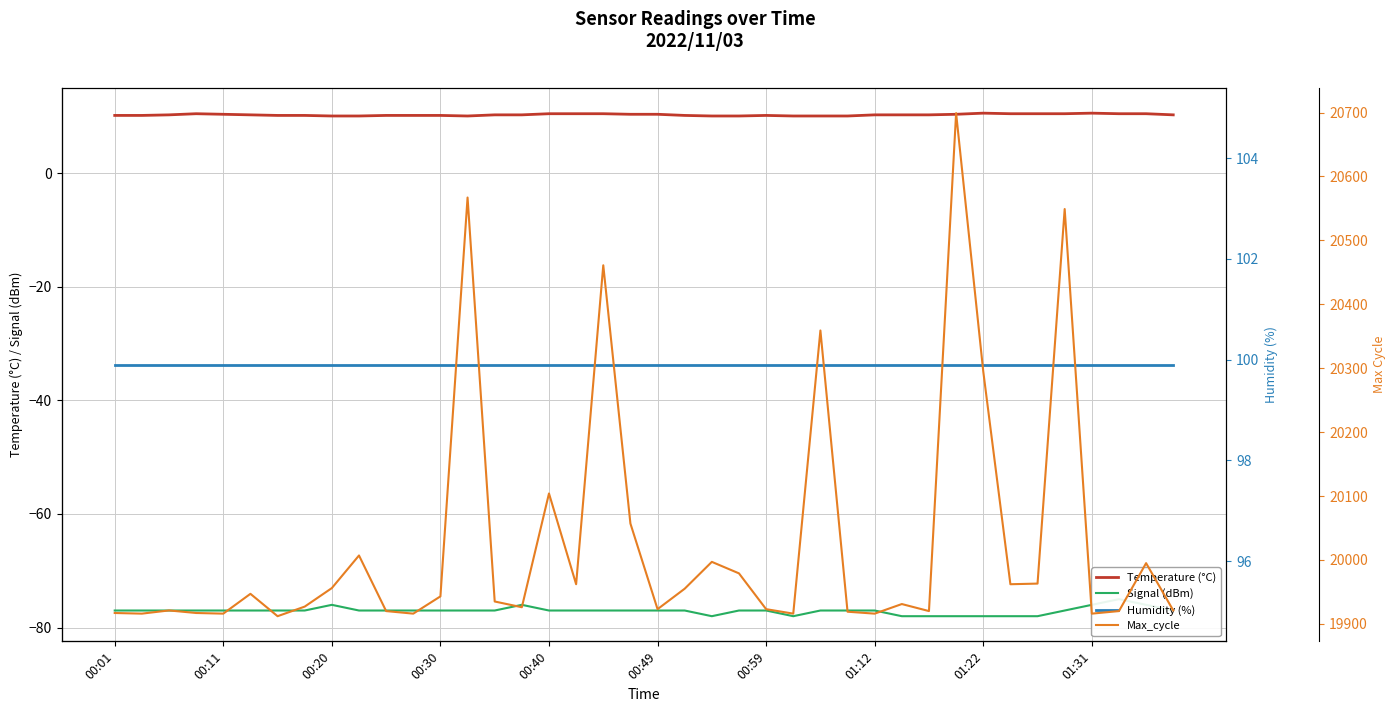

How many data points does each series have?

40